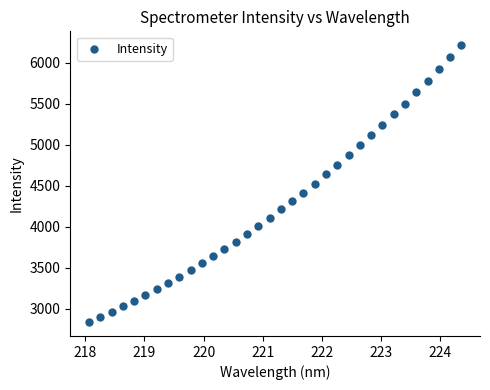

What is the range of Y values (max minus min)?

3377.4